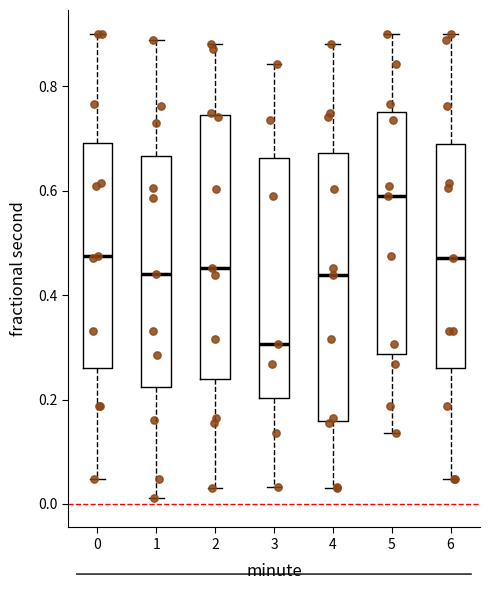

Reading left to right, transcribe this box plot: for each box, give where its median line is, the range the box spans, and where its two whiskers end, as read against the y-axis. The values are not printed on the chart, so give them approximately, as read against the axis.

0: median 0.48, box 0.26 to 0.70, whiskers 0.04 to 0.90
1: median 0.44, box 0.22 to 0.66, whiskers 0.02 to 0.88
2: median 0.46, box 0.24 to 0.74, whiskers 0.04 to 0.88
3: median 0.30, box 0.20 to 0.66, whiskers 0.04 to 0.84
4: median 0.44, box 0.16 to 0.68, whiskers 0.04 to 0.88
5: median 0.60, box 0.28 to 0.76, whiskers 0.14 to 0.90
6: median 0.48, box 0.26 to 0.68, whiskers 0.04 to 0.90